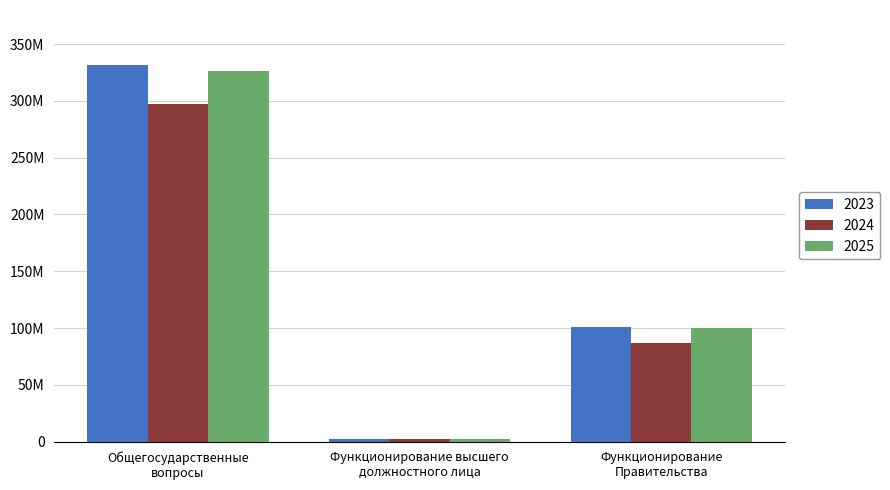

What are all the series names shown in the legend?

2023, 2024, 2025